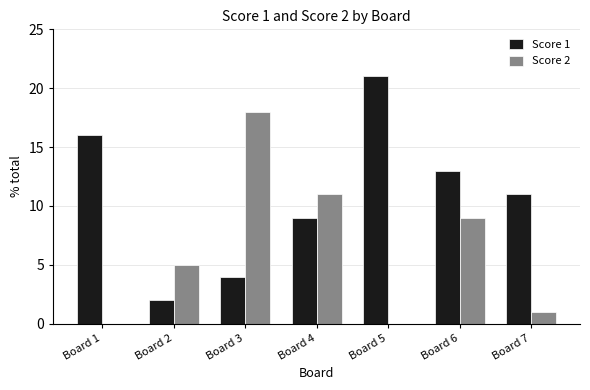

Which series changed the most between Board 1 and Board 5?

Score 1